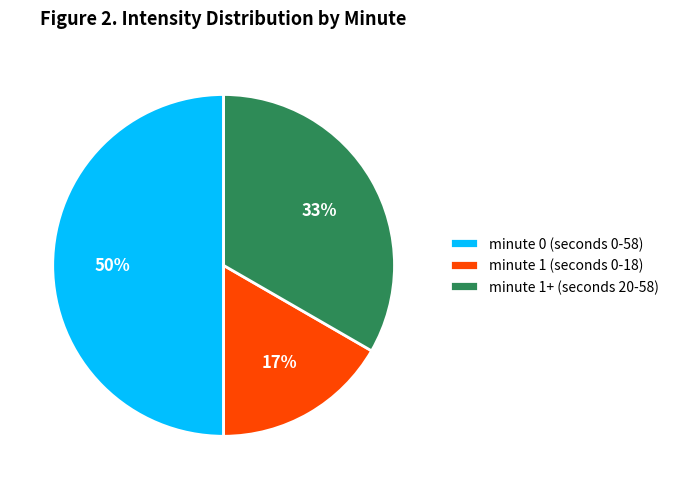

Is the sum of minute 0 (seconds 0-58) and minute 1+ (seconds 20-58) greater than half?

Yes